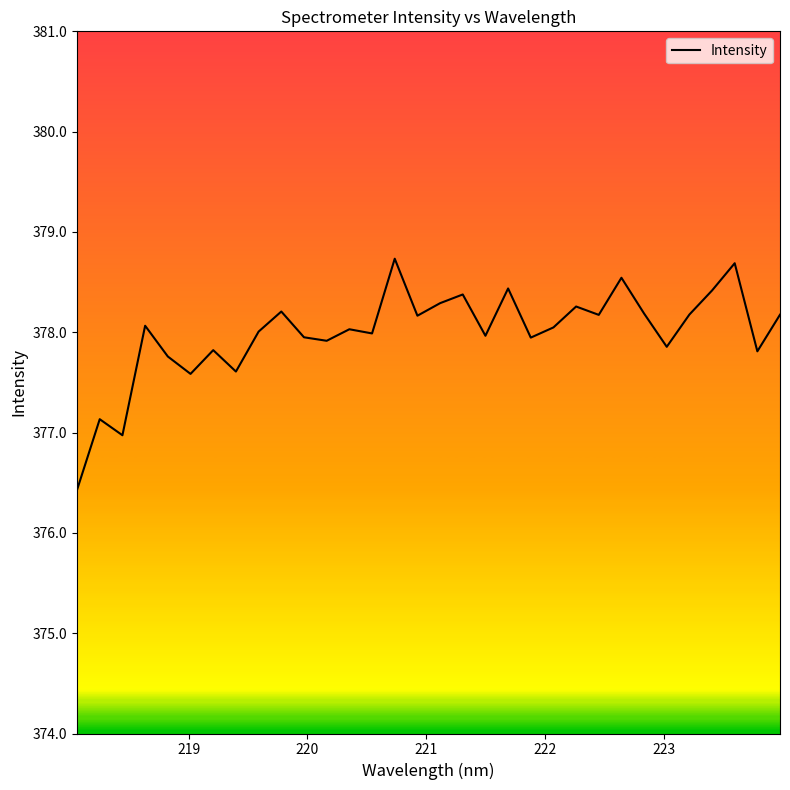

What is the minimum value shown in the chart?

376.4